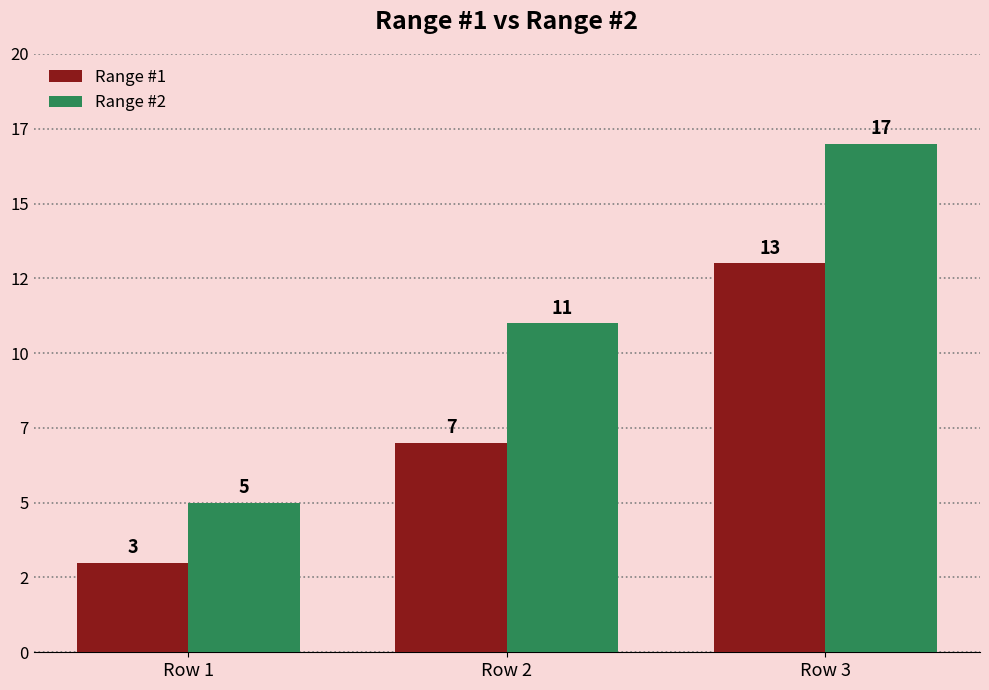

What is the average value of the Range #2 series?

11